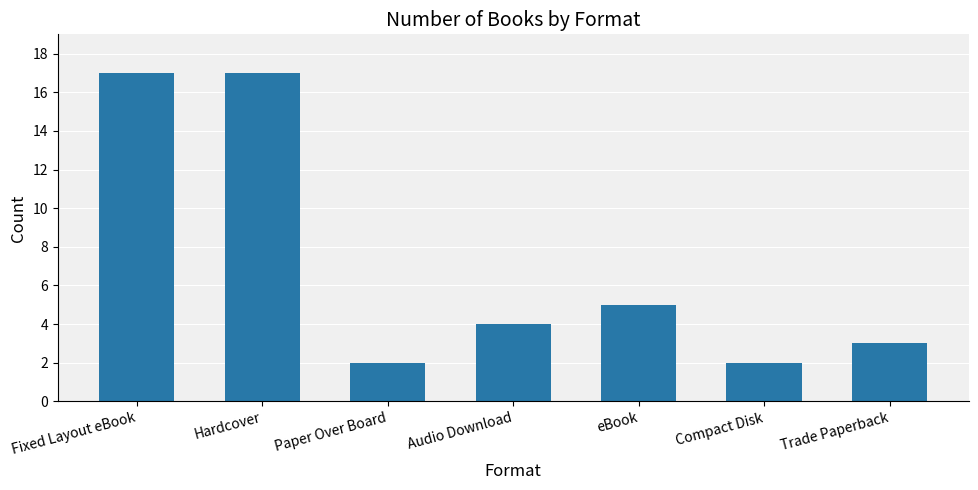

What is the label of the 2nd bar from the right?

Compact Disk